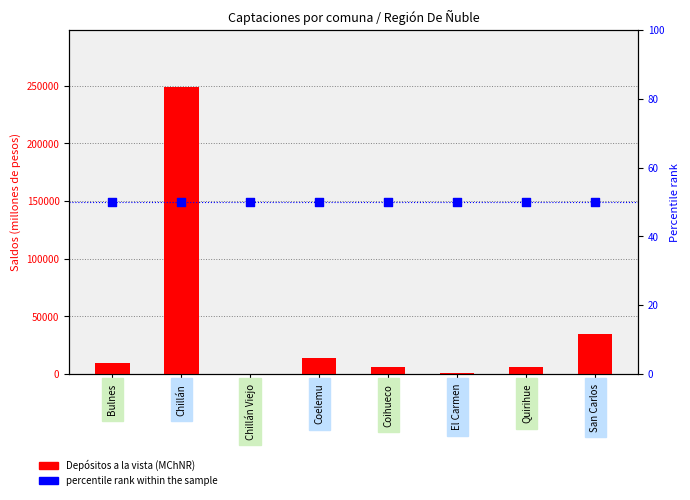

Which series contains the highest Y value?

Depósitos a la vista (MChNR)